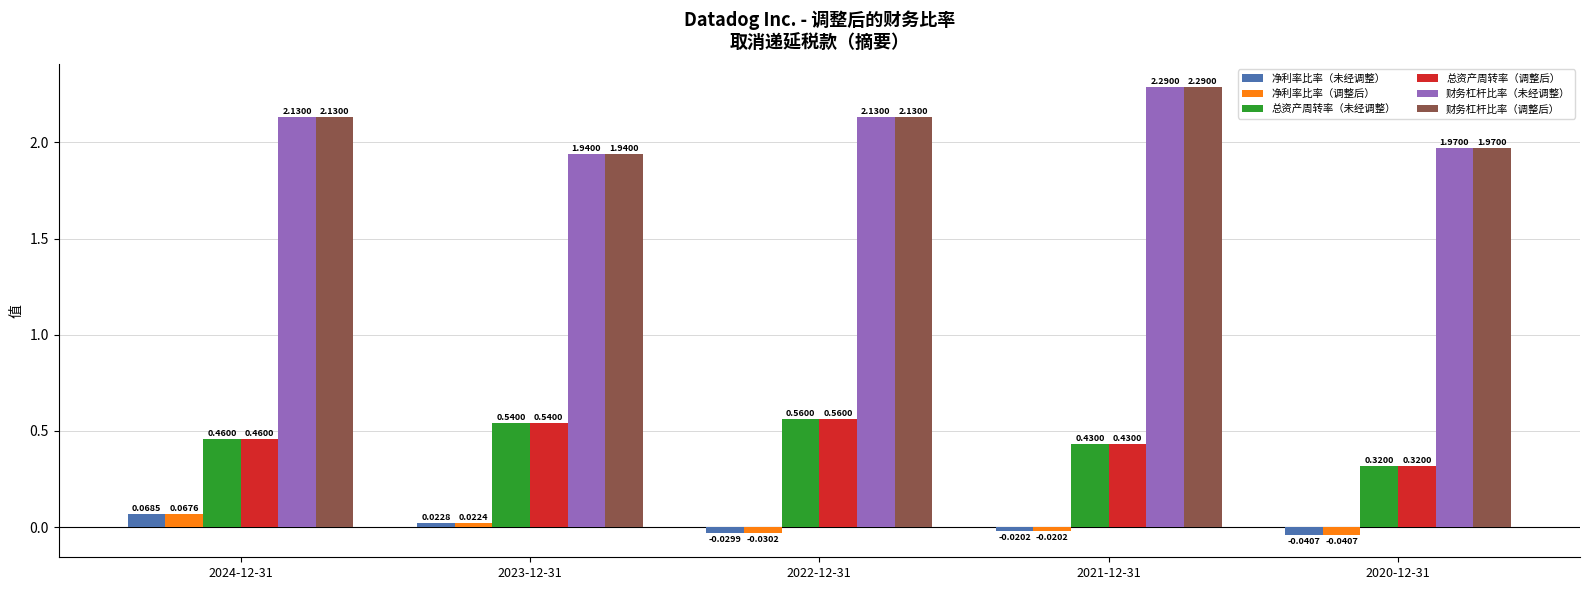

Is the value of 净利率比率（调整后） at 2024-12-31 greater than the value of 总资产周转率（调整后） at 2022-12-31?

No